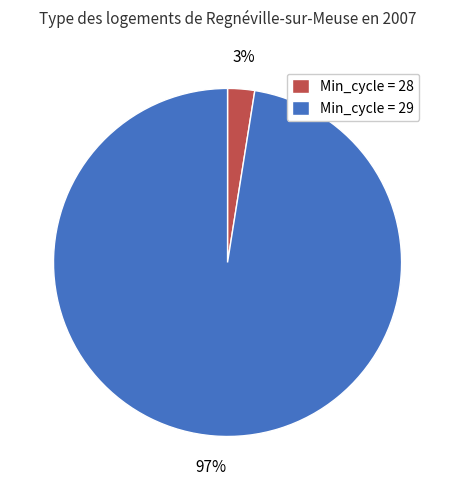

How many segments does this pie chart have?

2